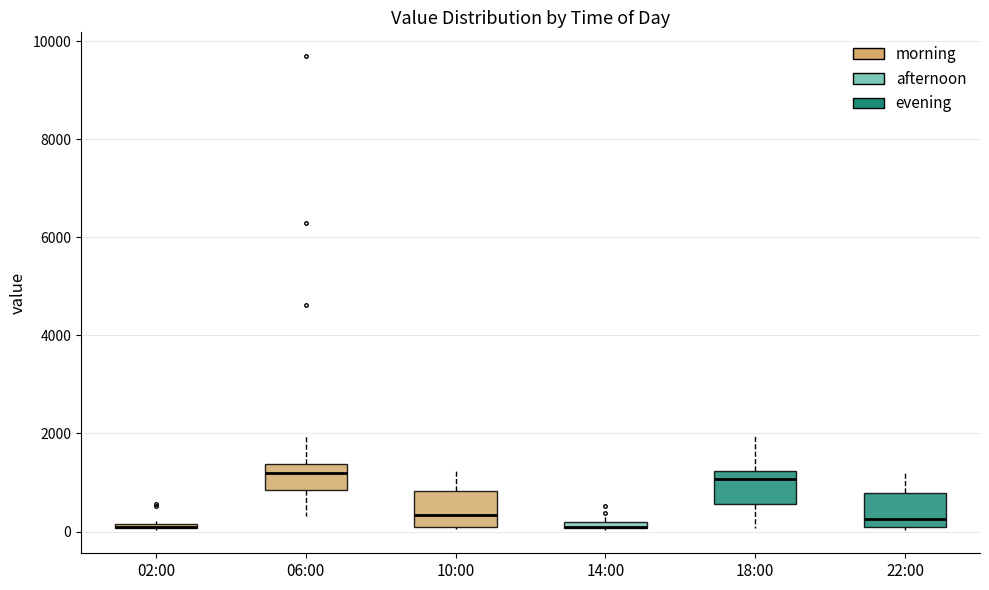

Where is the upper edge of the box for 14:00 on the y-axis? The values are not printed on the chart, so give them approximately, as read against the axis.

200